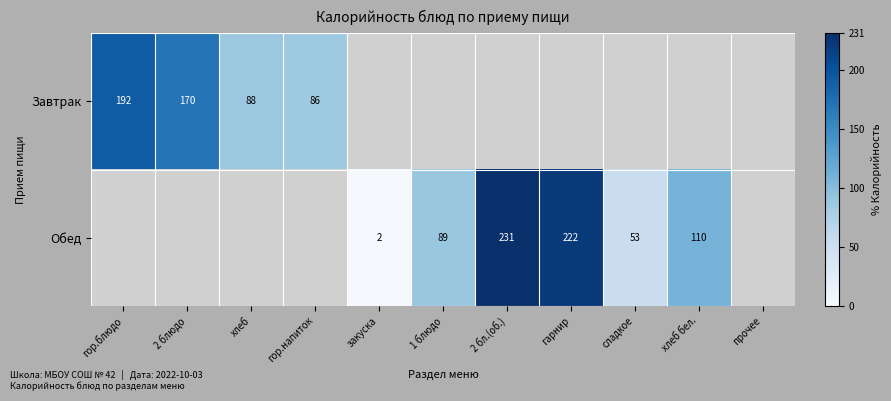

Is it true that Обед equals 231 at 2 бл.(об.)?

True